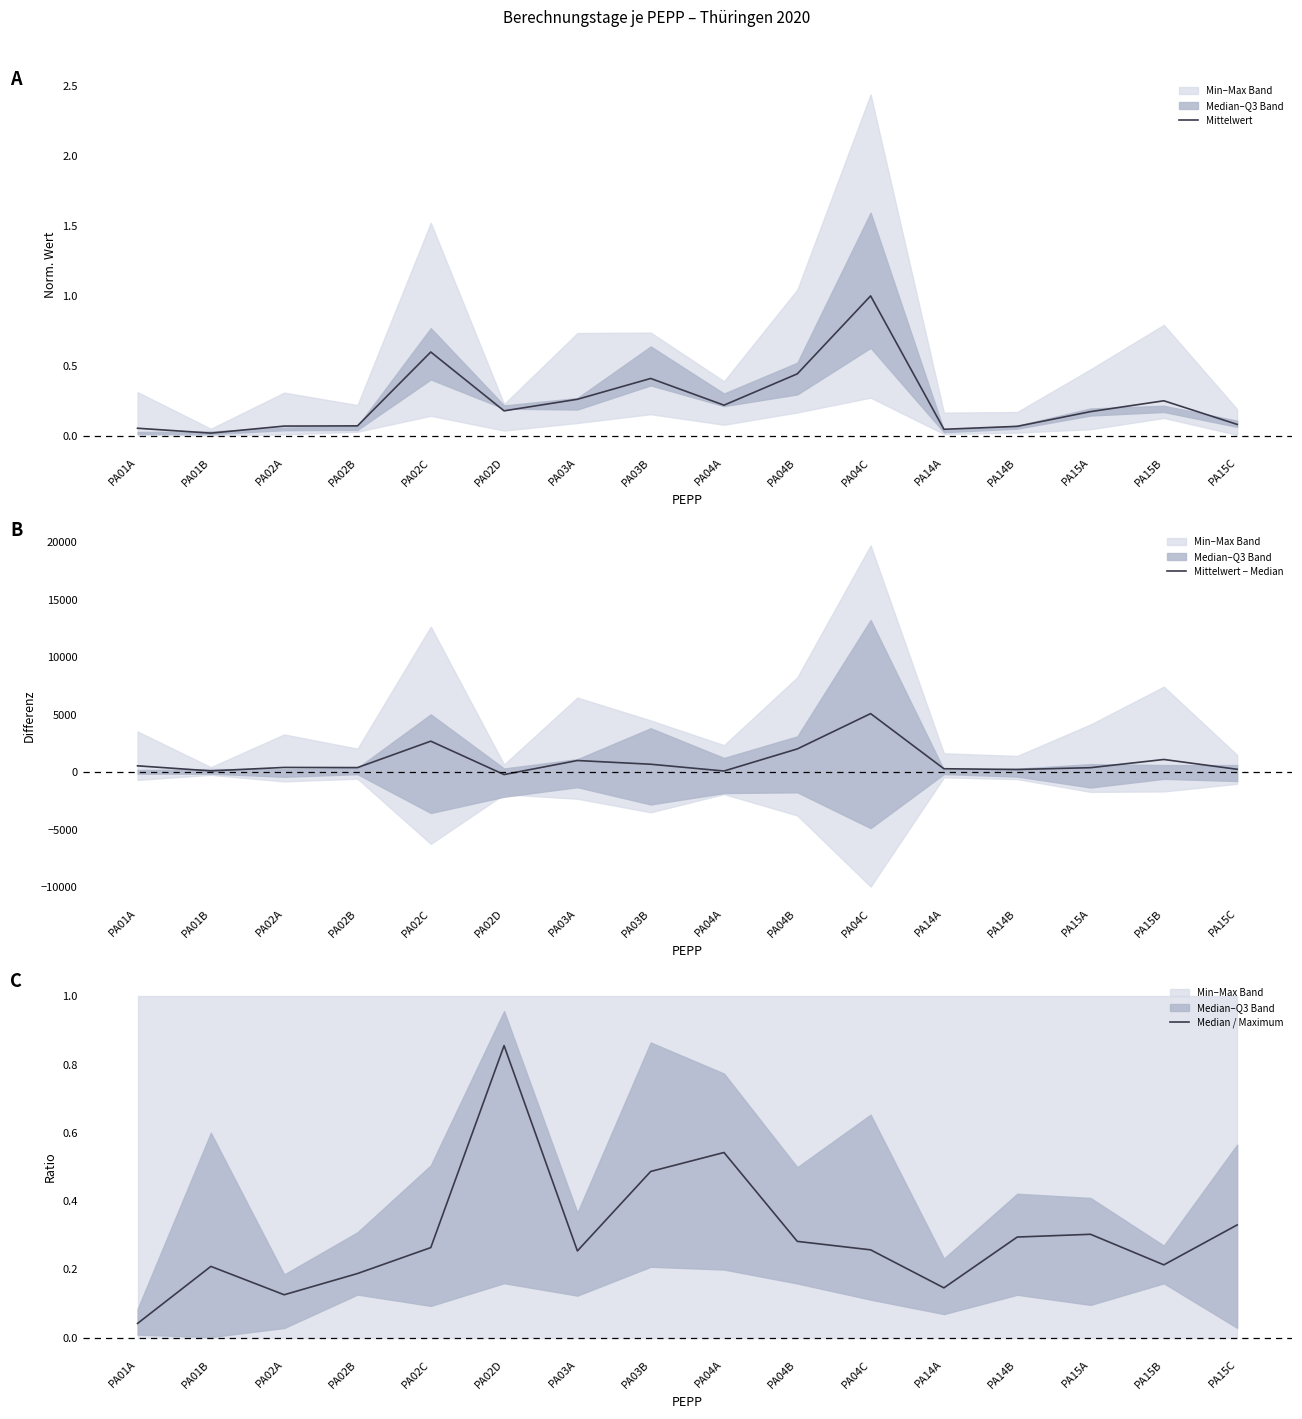

How many lines are shown in the chart?

3